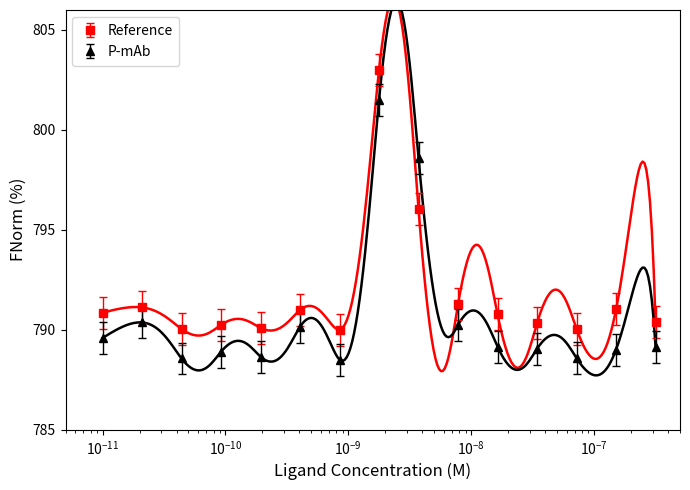

What value does the P-mAb series have at 330290000?

789.0